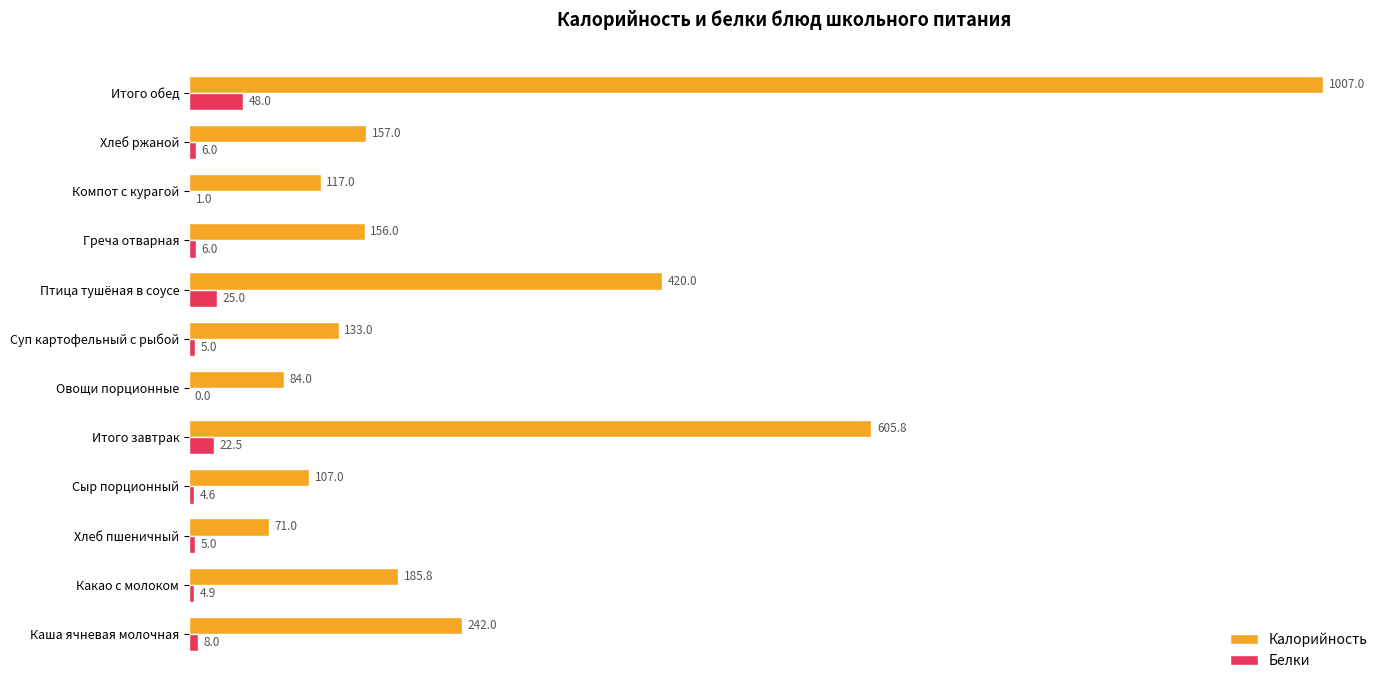

Which series changed the most between Птица тушёная в соусе and Греча отварная?

Калорийность